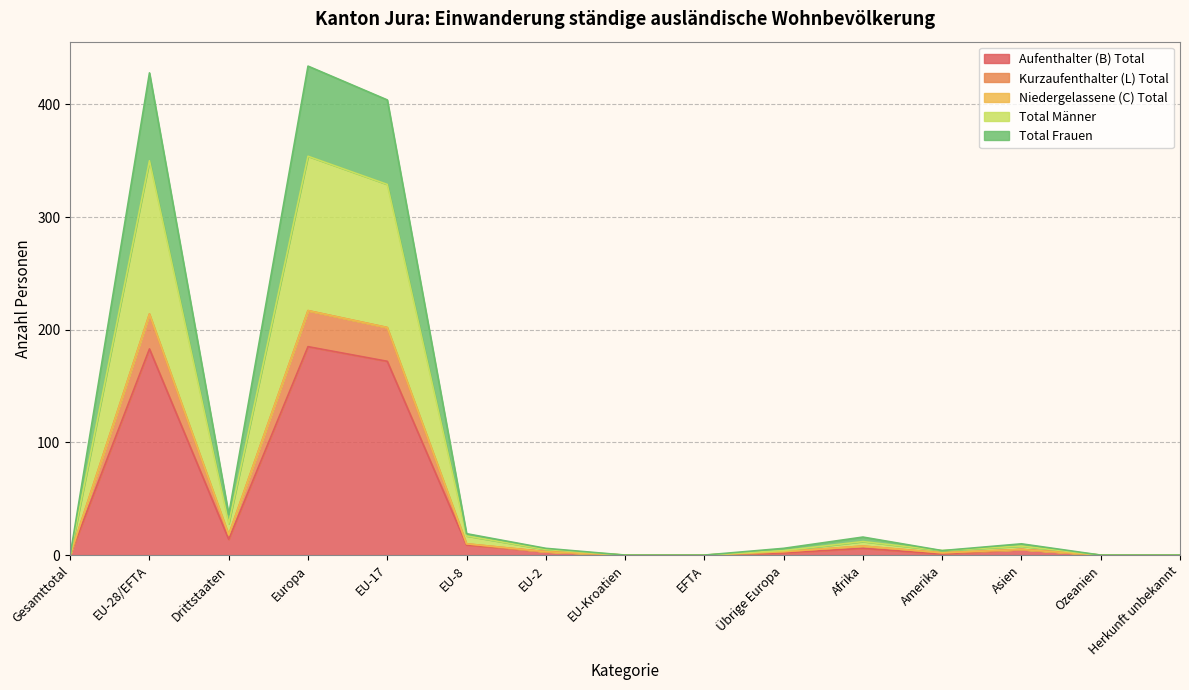

True or false: Kurzaufenthalter (L) Total and Total Frauen cross at least once.

False